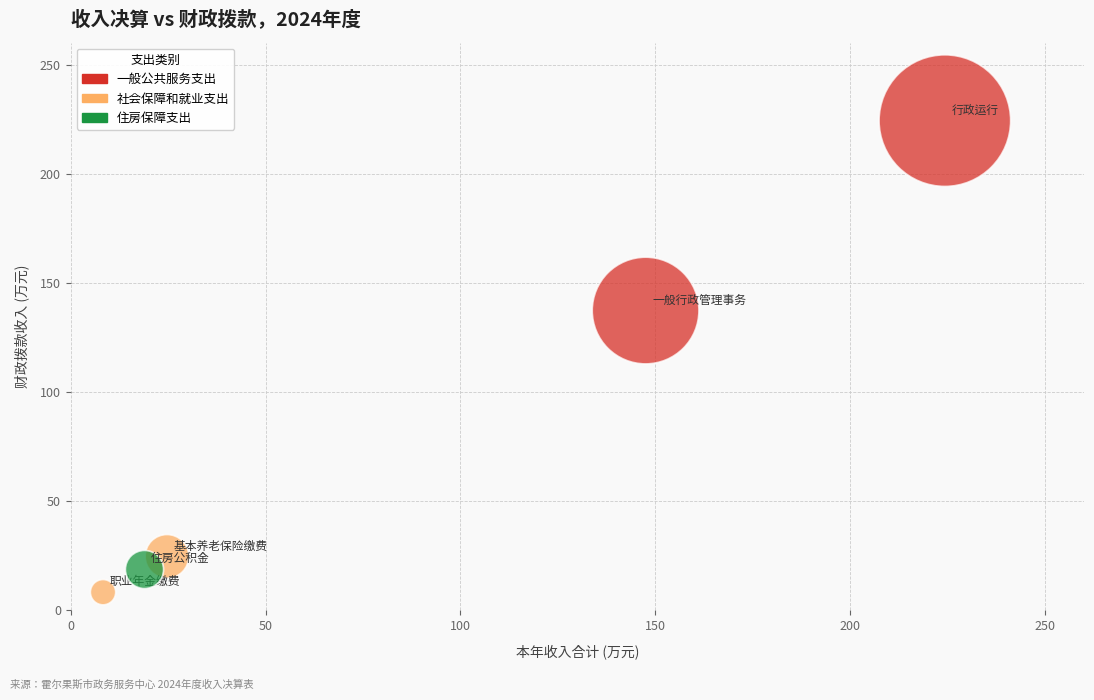

What are all the series names shown in the legend?

一般公共服务支出, 社会保障和就业支出, 住房保障支出